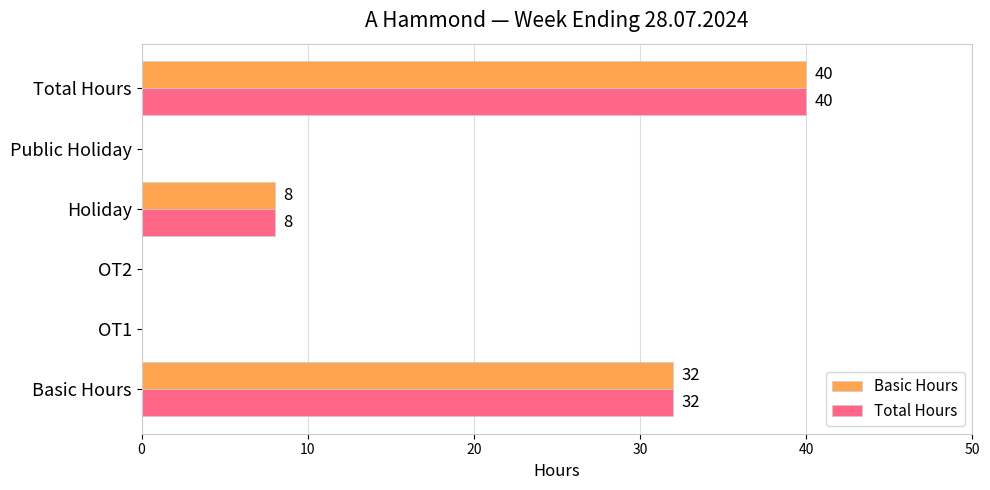

What is the maximum value shown in the chart?

40